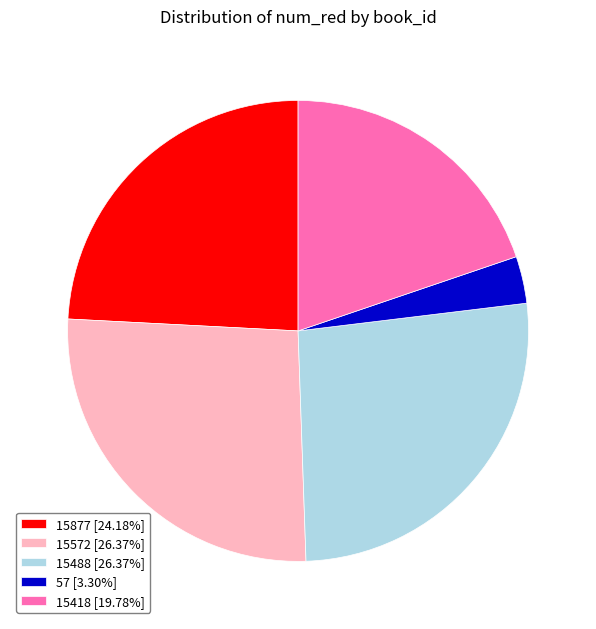

Does 15572 account for over 50% of the chart?

No